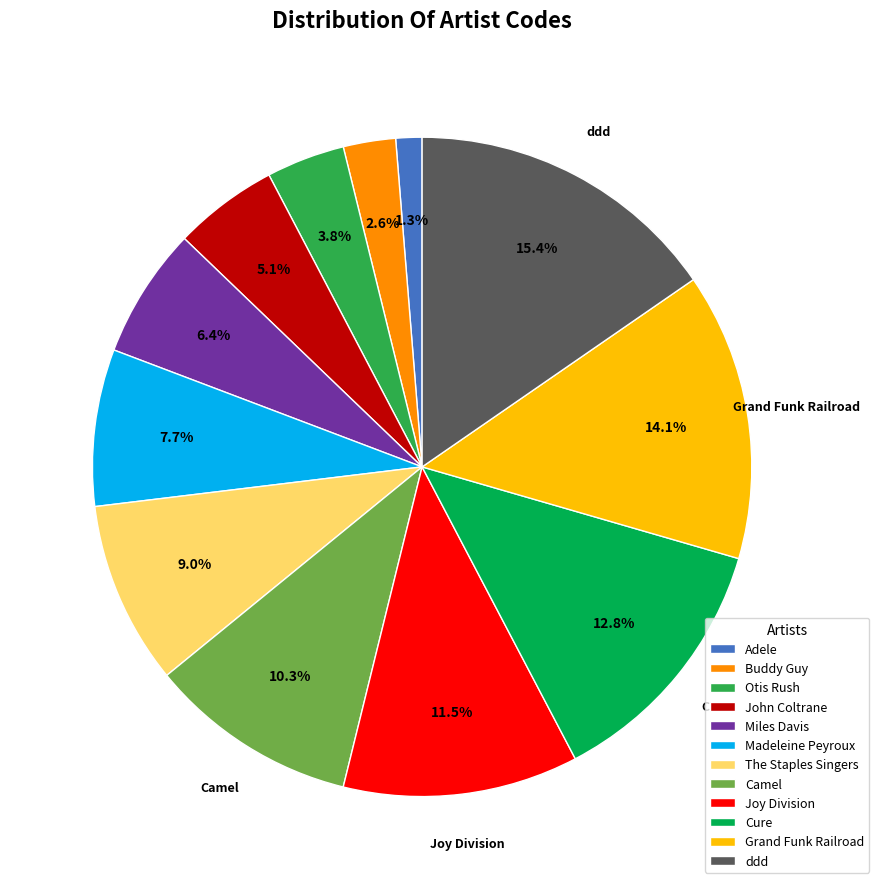

To the nearest percent, what is the combined percentage of Cure and Grand Funk Railroad?

27%